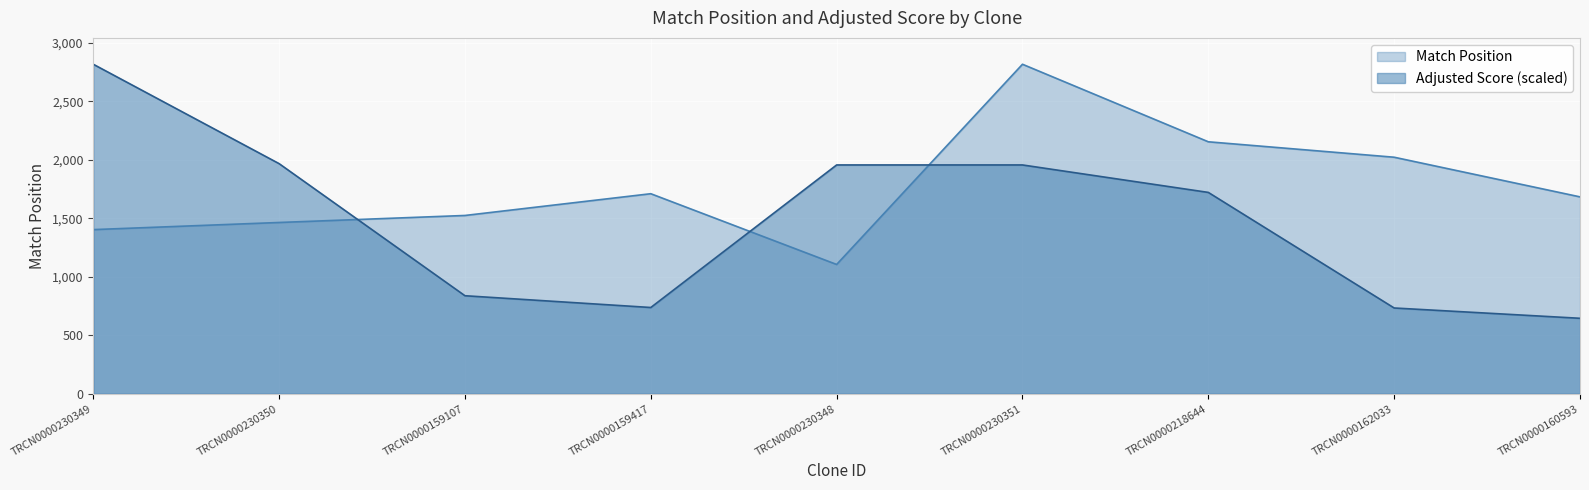

What position from the right is TRCN0000230349?

9